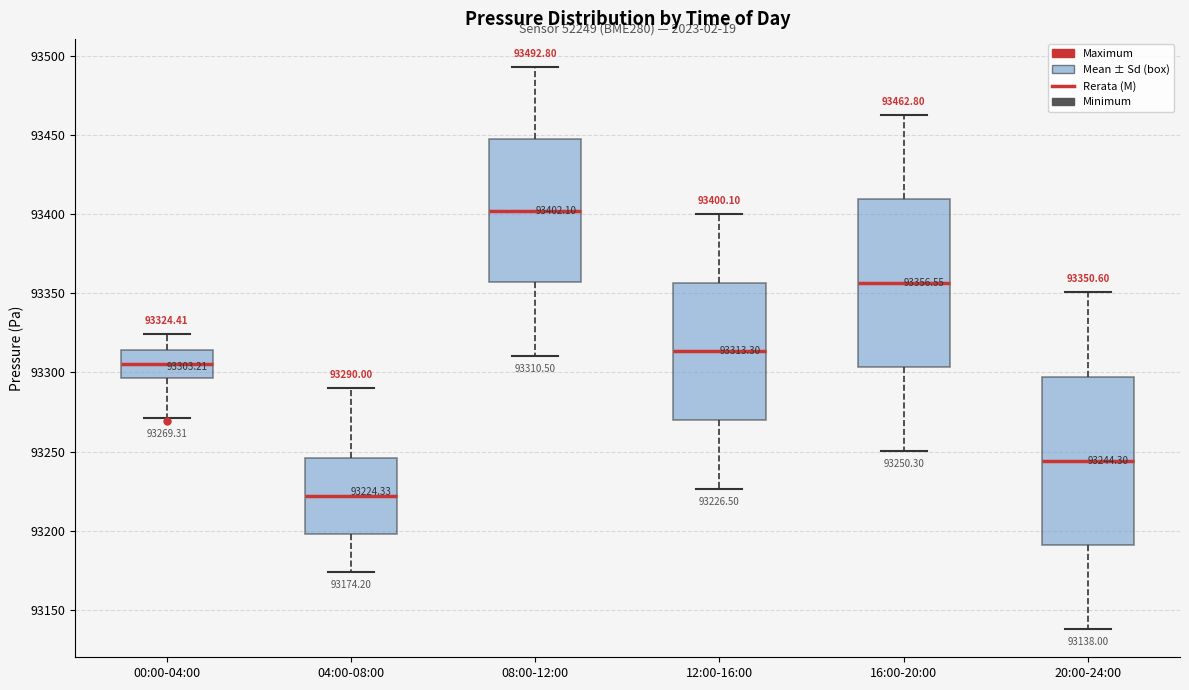

Which box has the highest median line?

08:00-12:00